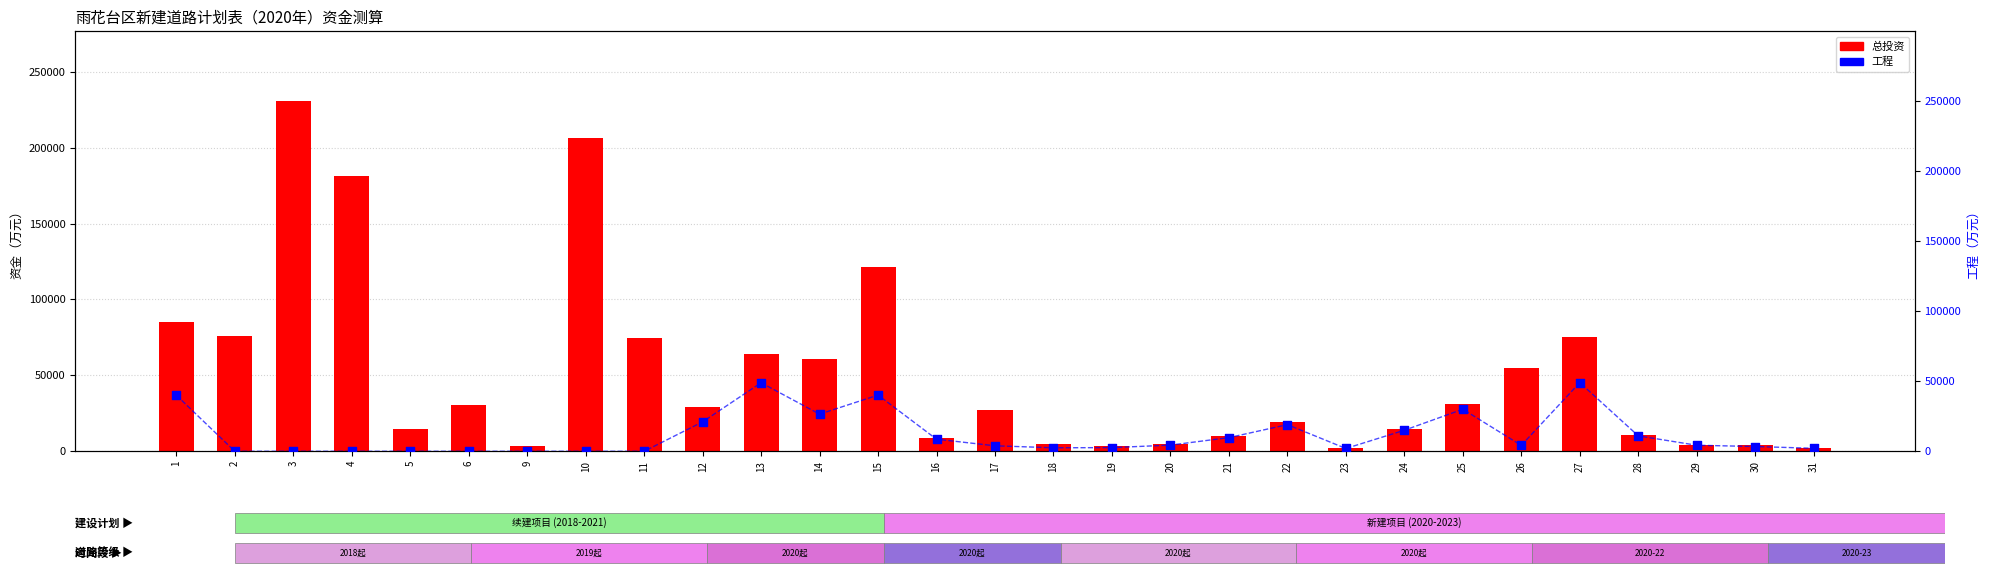

Is the value of 工程 at 6 greater than the value of 总投资 at 6?

No